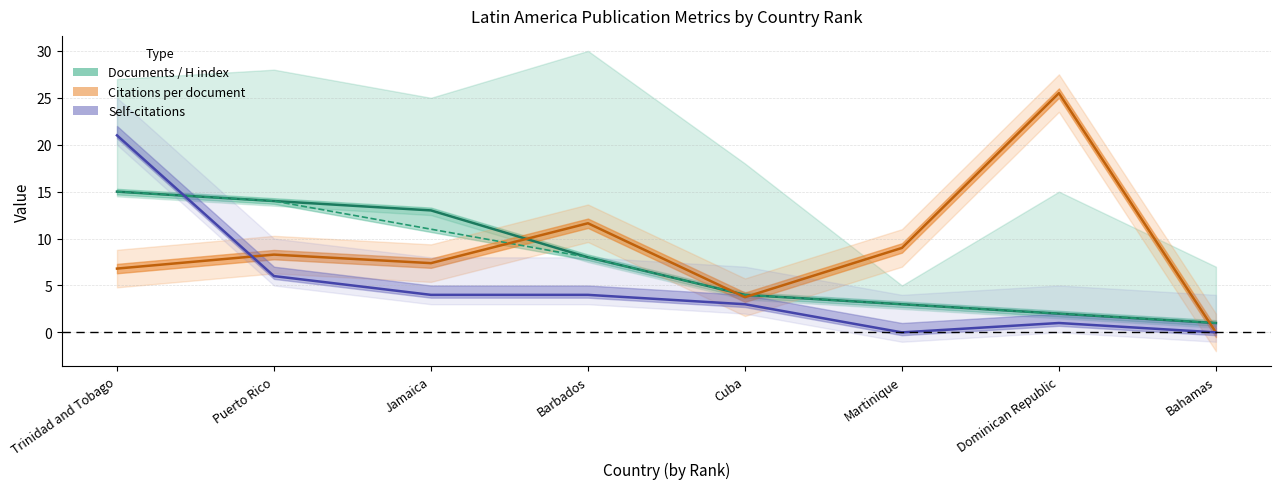

What is the average value of the Citations per document series?

9.0